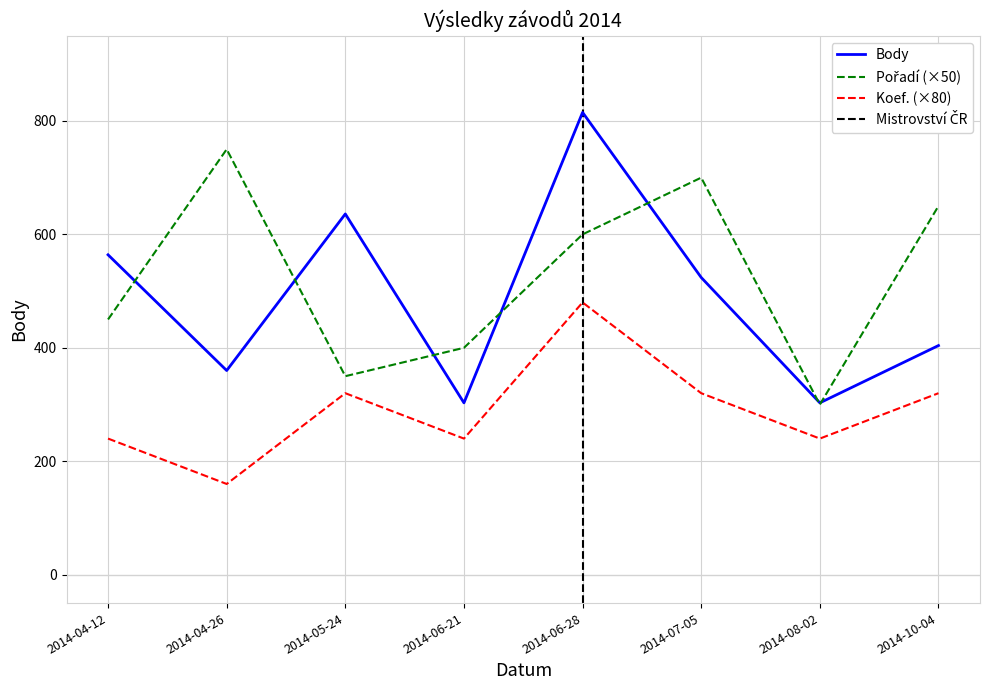

Count the Koef. values in the range 240 to 320.

6